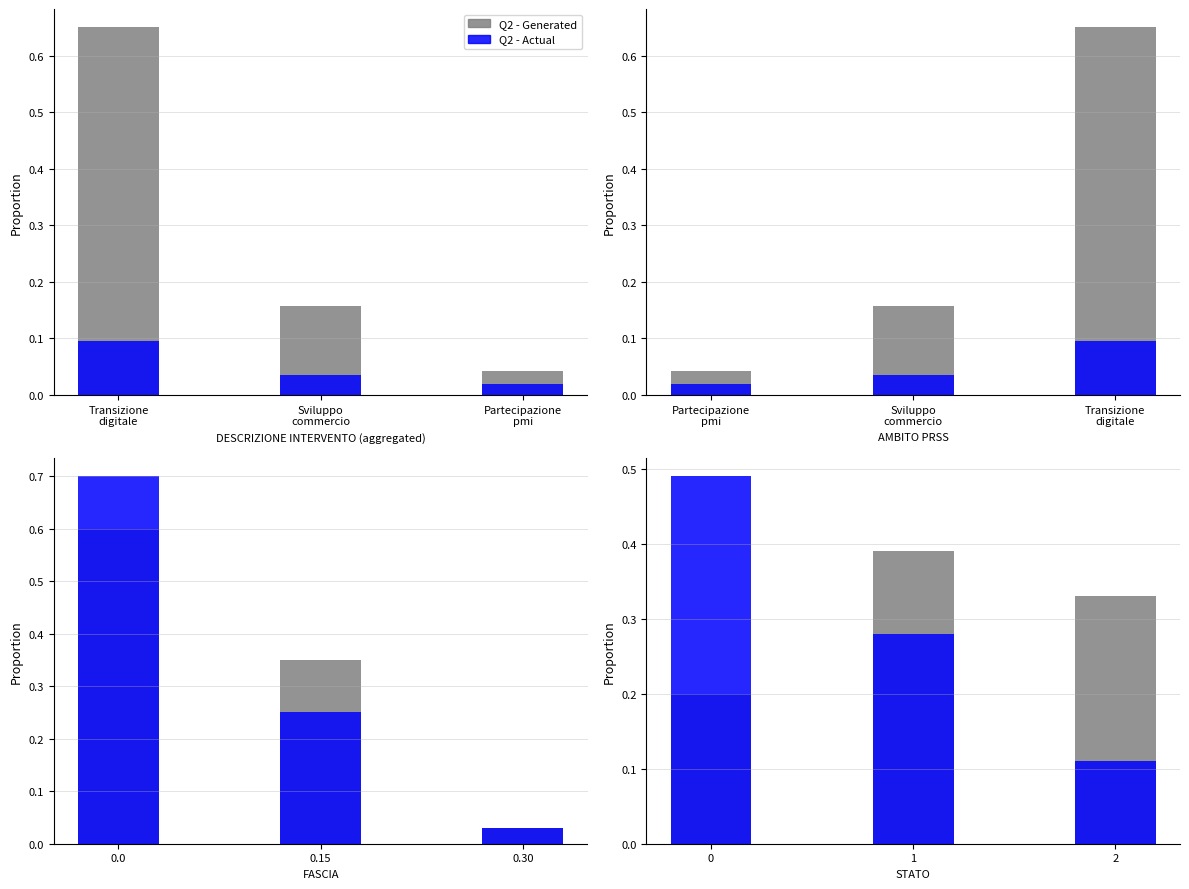

Which series has the largest total across all categories?

Q2 - Generated